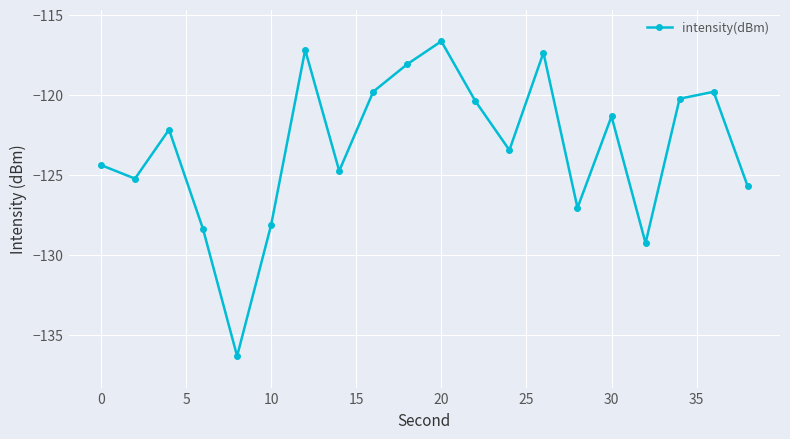

What is the average value?

-123.3